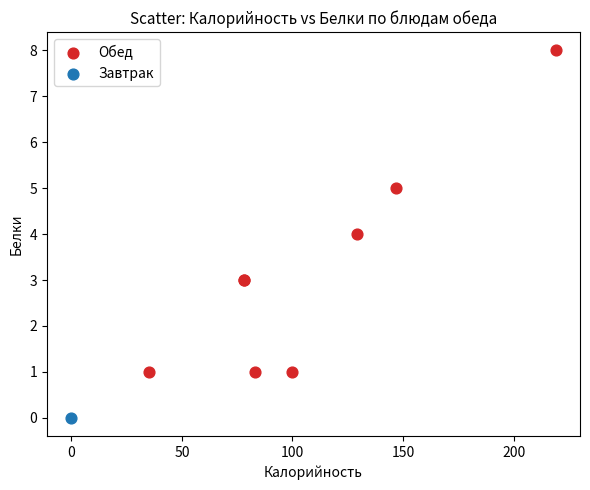

What are all the series names shown in the legend?

Обед, Завтрак